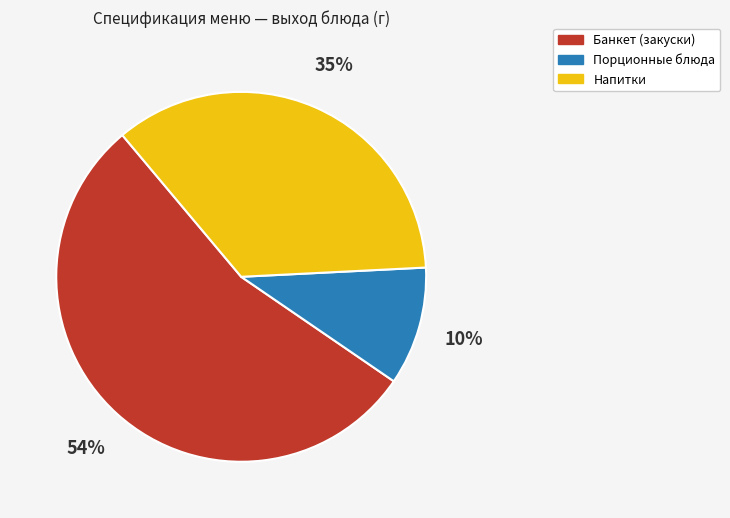

Is there any slice that represents more than half of the pie?

Yes